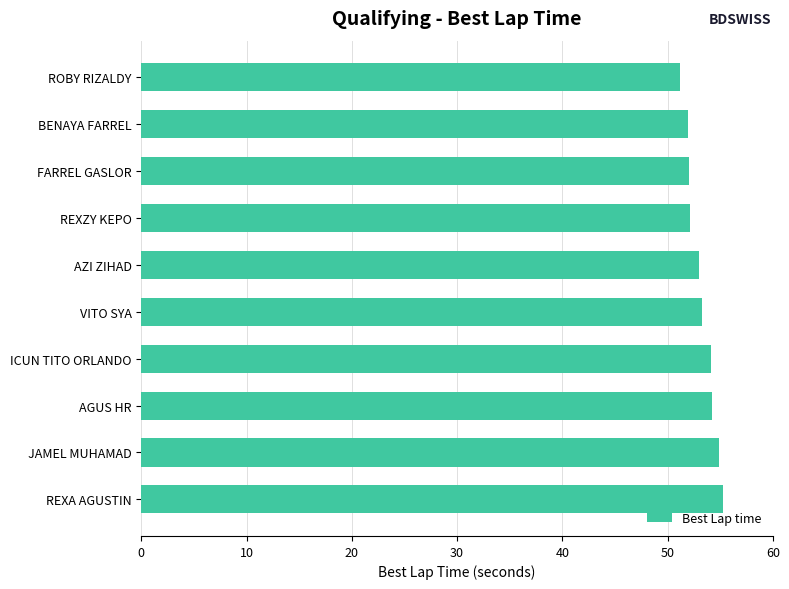

What is the difference between the values at AZI ZIHAD and ROBY RIZALDY?

1.8